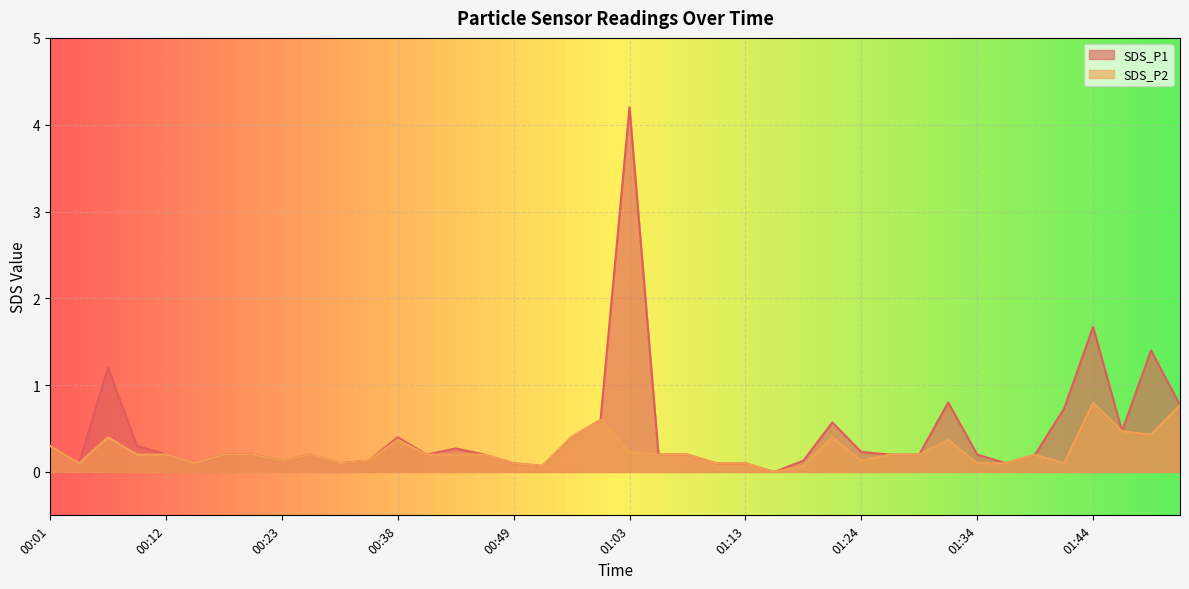

Reading right to left, what are all the values shown in this chart?

SDS_P1: 01:58=0.8	01:50=1.4	01:47=0.5	01:44=1.7	01:42=0.7	01:39=0.2	01:37=0.1	01:34=0.2	01:31=0.8	01:29=0.2	01:26=0.2	01:24=0.2	01:21=0.6	01:18=0.1	01:16=0.0	01:13=0.1	01:10=0.1	01:08=0.2	01:05=0.2	01:03=4.2	00:57=0.6	00:54=0.4	00:51=0.1	00:49=0.1	00:46=0.2	00:43=0.3	00:41=0.2	00:38=0.4	00:36=0.1	00:30=0.1	00:25=0.2	00:23=0.1	00:20=0.2	00:17=0.2	00:14=0.1	00:12=0.2	00:09=0.3	00:06=1.2	00:04=0.1	00:01=0.3
SDS_P2: 01:58=0.8	01:50=0.4	01:47=0.5	01:44=0.8	01:42=0.1	01:39=0.2	01:37=0.1	01:34=0.1	01:31=0.4	01:29=0.2	01:26=0.2	01:24=0.1	01:21=0.4	01:18=0.1	01:16=0.0	01:13=0.1	01:10=0.1	01:08=0.2	01:05=0.2	01:03=0.2	00:57=0.6	00:54=0.4	00:51=0.1	00:49=0.1	00:46=0.2	00:43=0.2	00:41=0.2	00:38=0.4	00:36=0.1	00:30=0.1	00:25=0.2	00:23=0.1	00:20=0.2	00:17=0.2	00:14=0.1	00:12=0.2	00:09=0.2	00:06=0.4	00:04=0.1	00:01=0.3